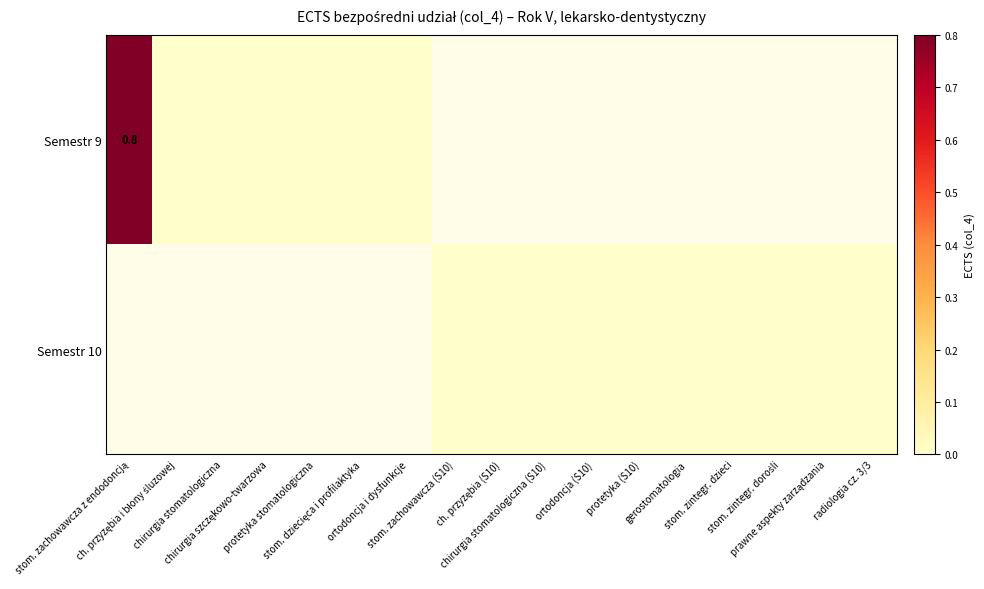

At how many categories does at least one series exceed 0?

1